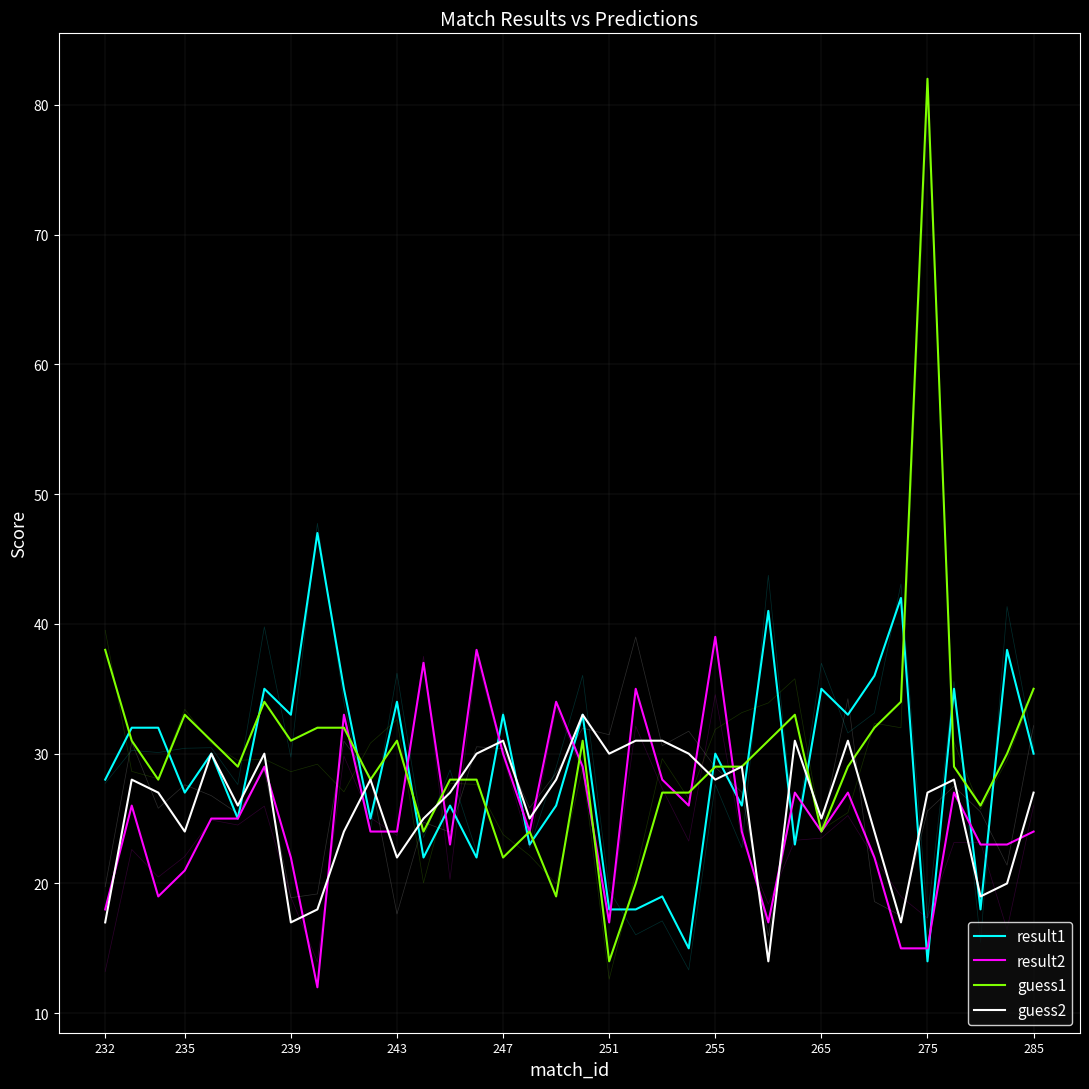

How many interior local peaks does the guess2 series have?

10